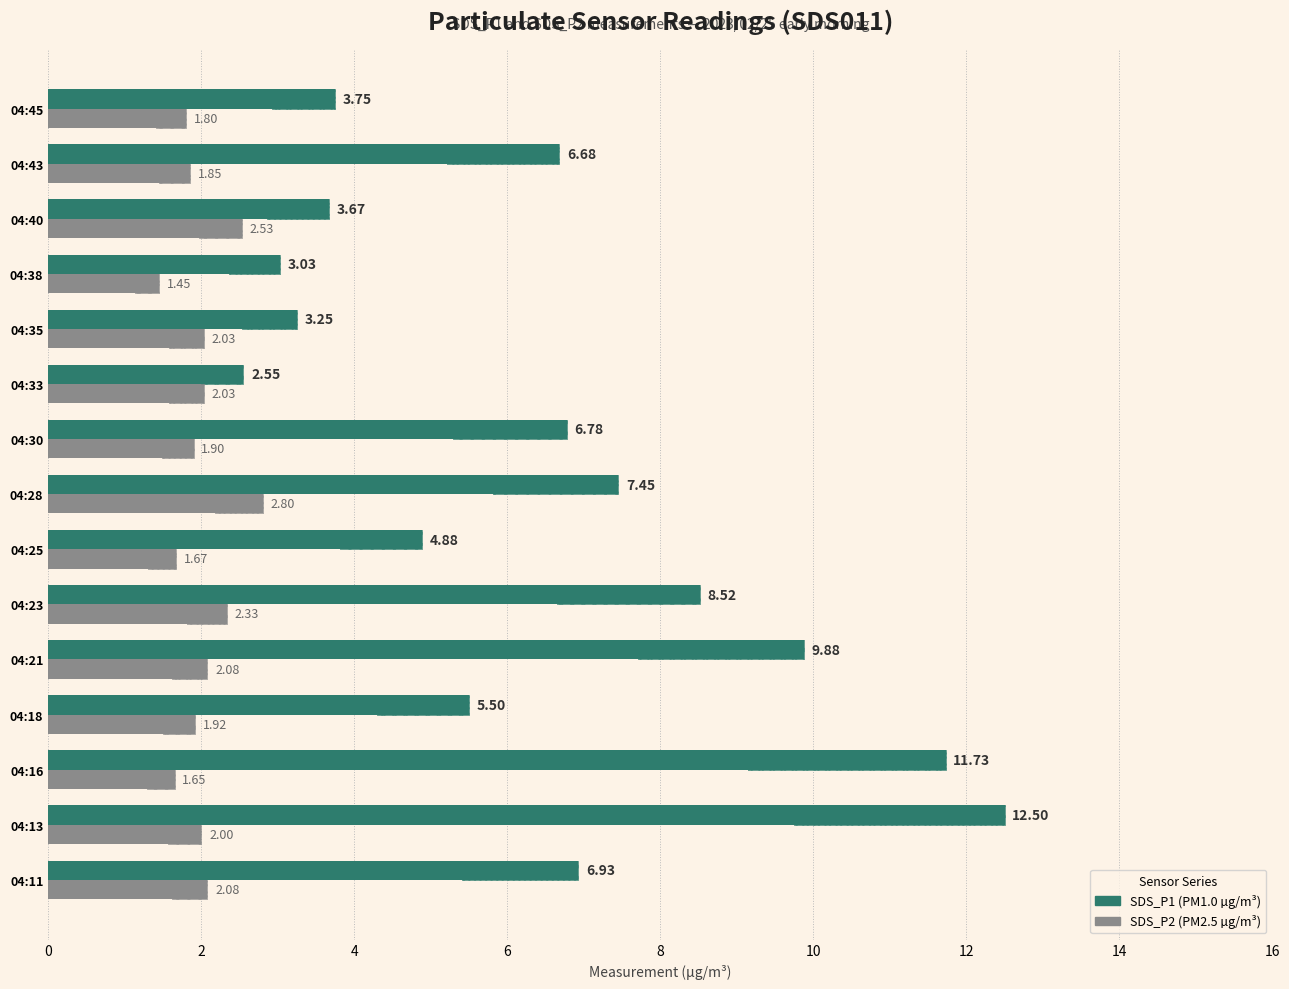

Which series has the largest total across all categories?

SDS_P1